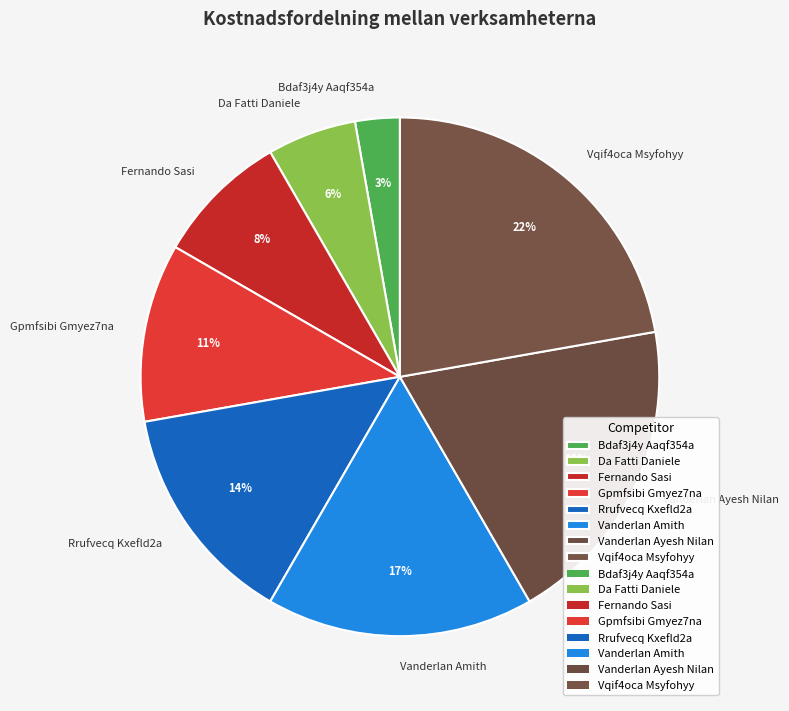

To the nearest percent, what portion does Bdaf3j4y Aaqf354a represent?

3%